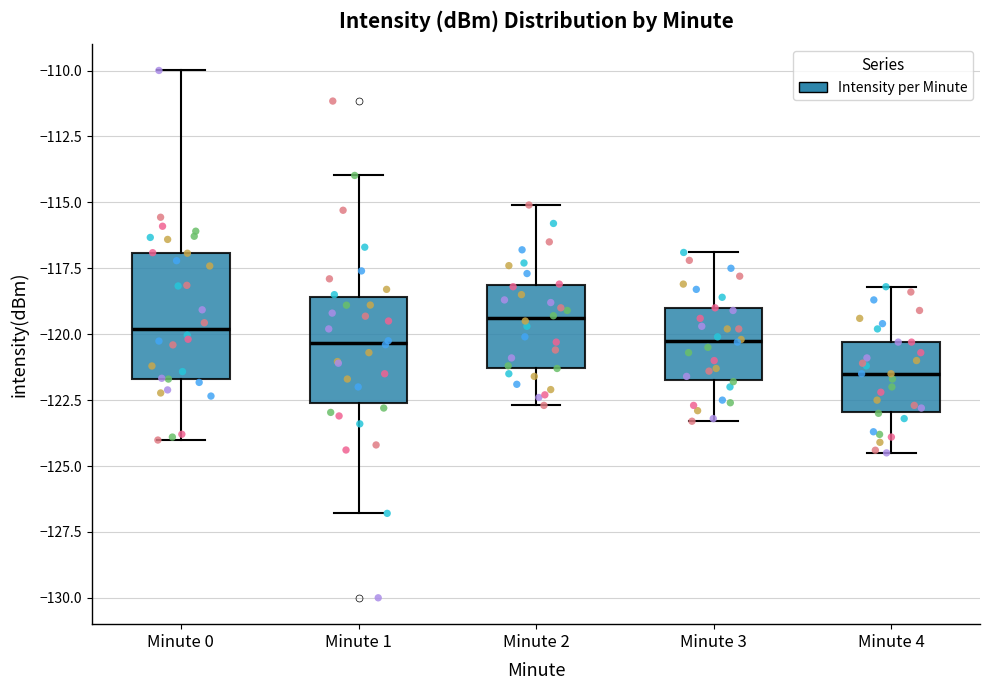

Where does the upper whisker of the box for Minute 3 end on the y-axis? The values are not printed on the chart, so give them approximately, as read against the axis.

-117.0